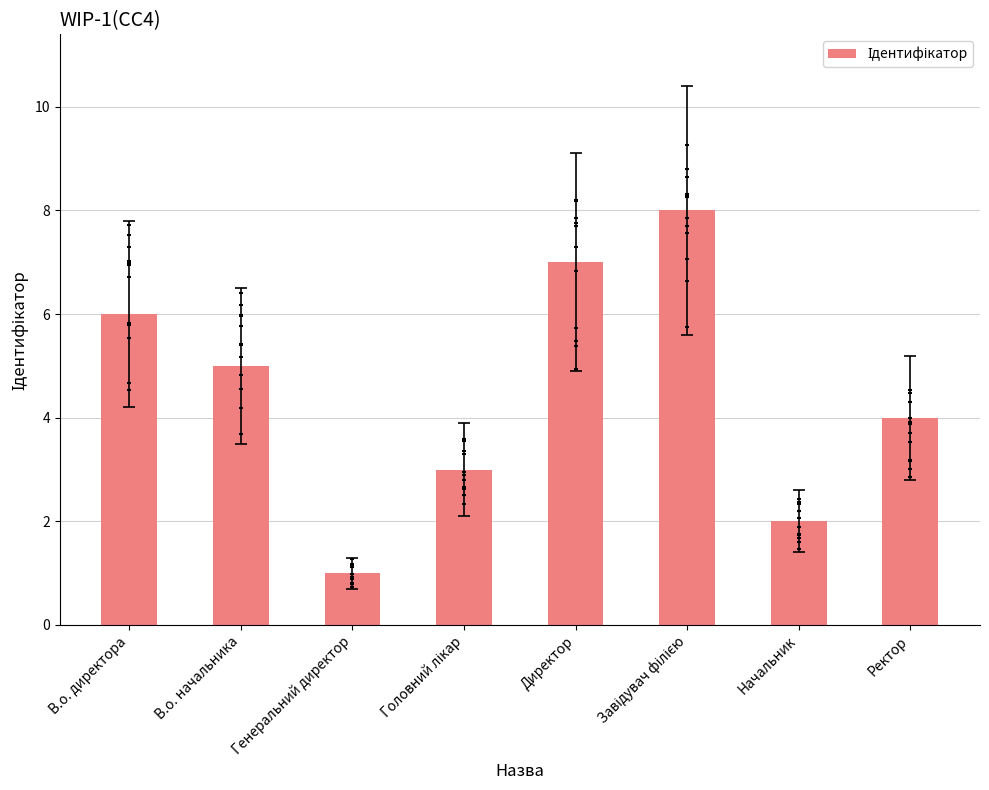

Approximately how many times larger is the value at Головний лікар compared to Начальник?

1.5